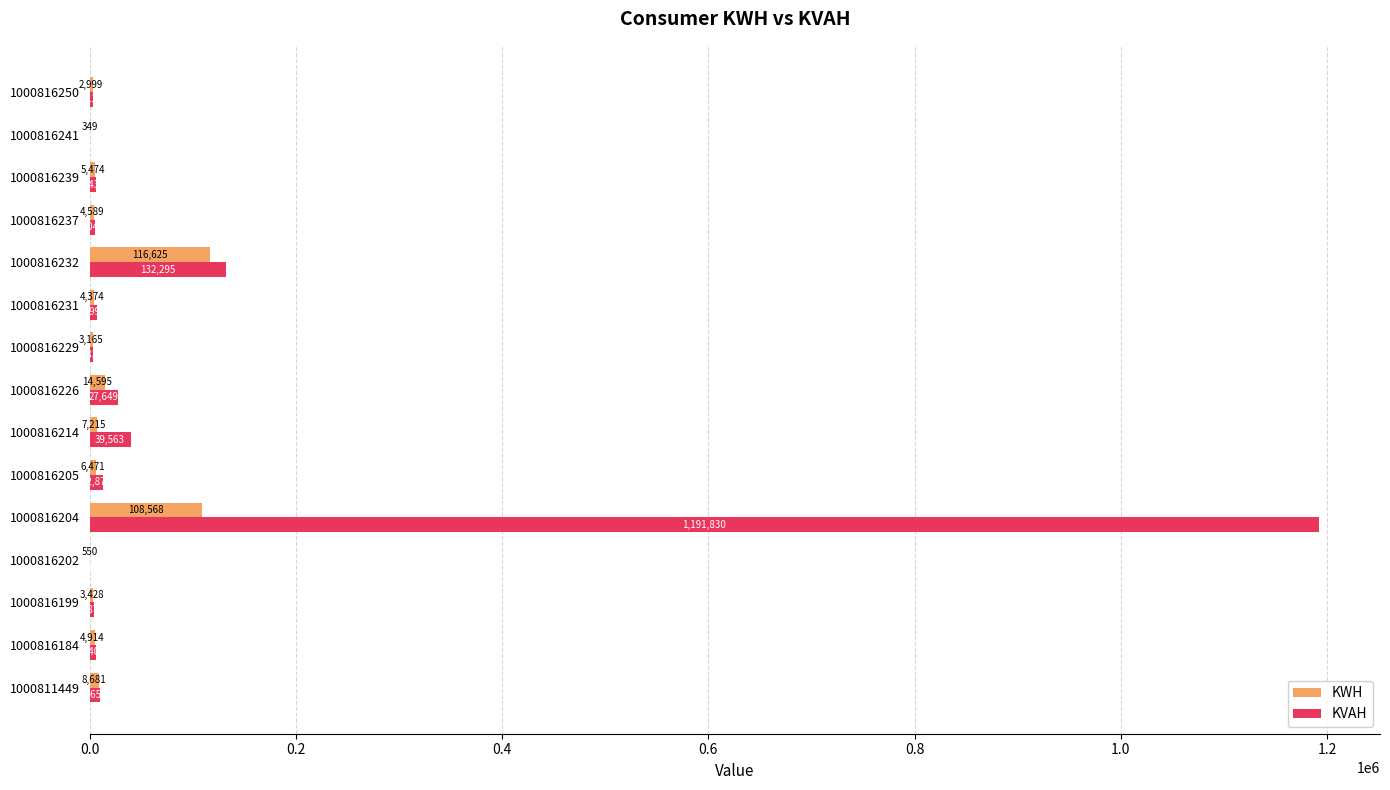

Which category has the highest value across all series?

1000816204